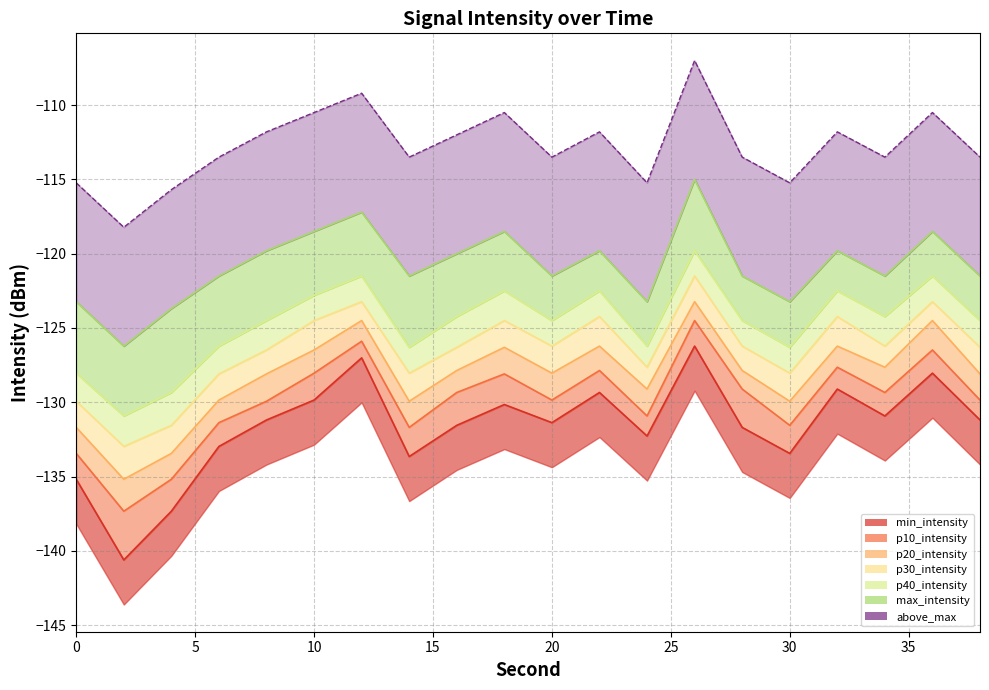

True or false: max_intensity and p40_intensity cross at least once.

False